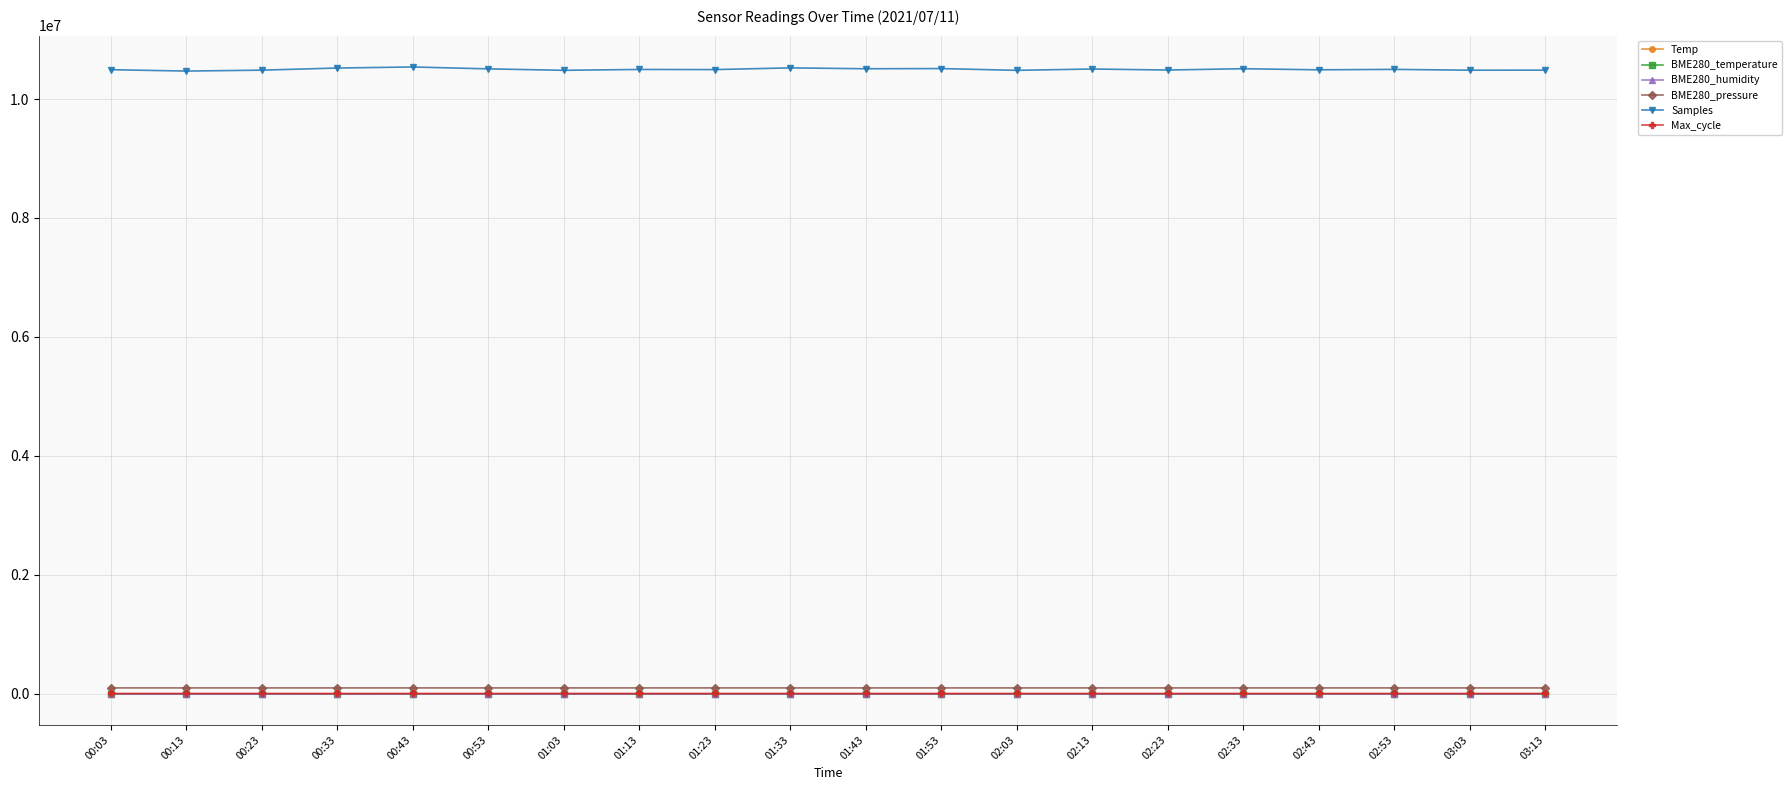

The value of BME280_pressure at 01:43 is 95812.5. True or false?

True